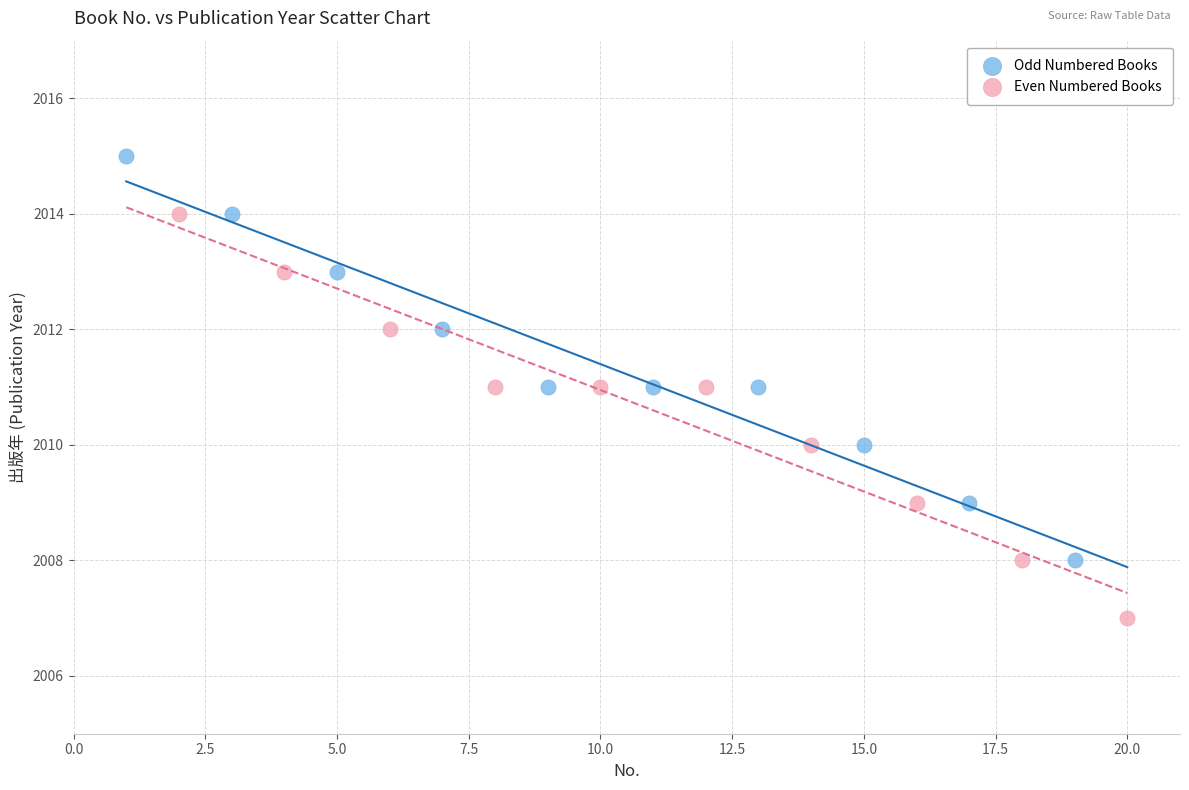

Which series contains the highest Y value?

Odd Numbered Books